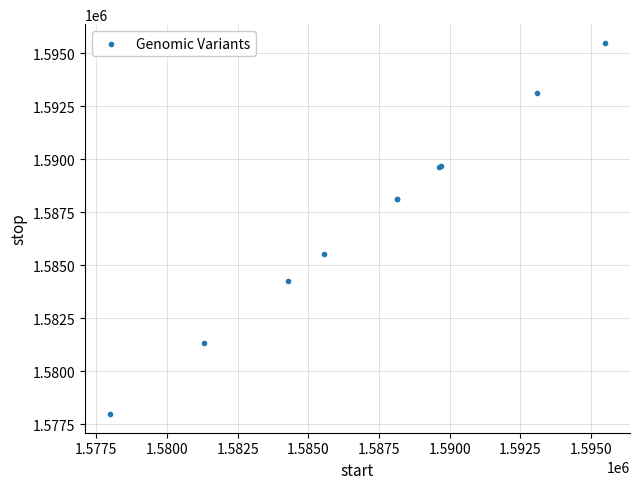

What Y value in the scatter plot is closest to 1586740?

1585543